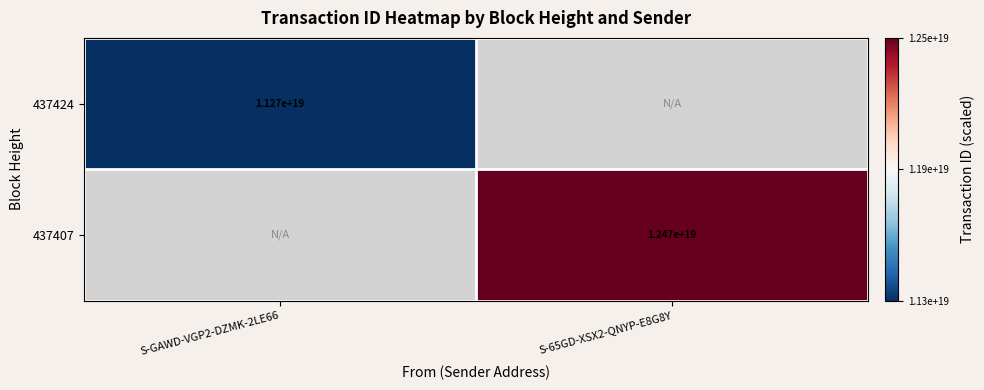

The value of 437407 at S-65GD-XSX2-QNYP-E8G8Y is 12470000000000000000. True or false?

True